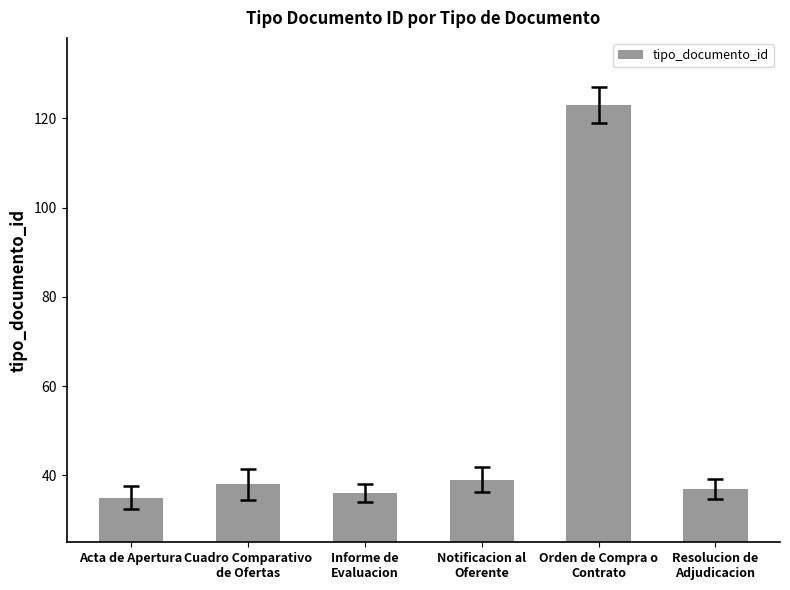

What is the smallest value displayed?

35